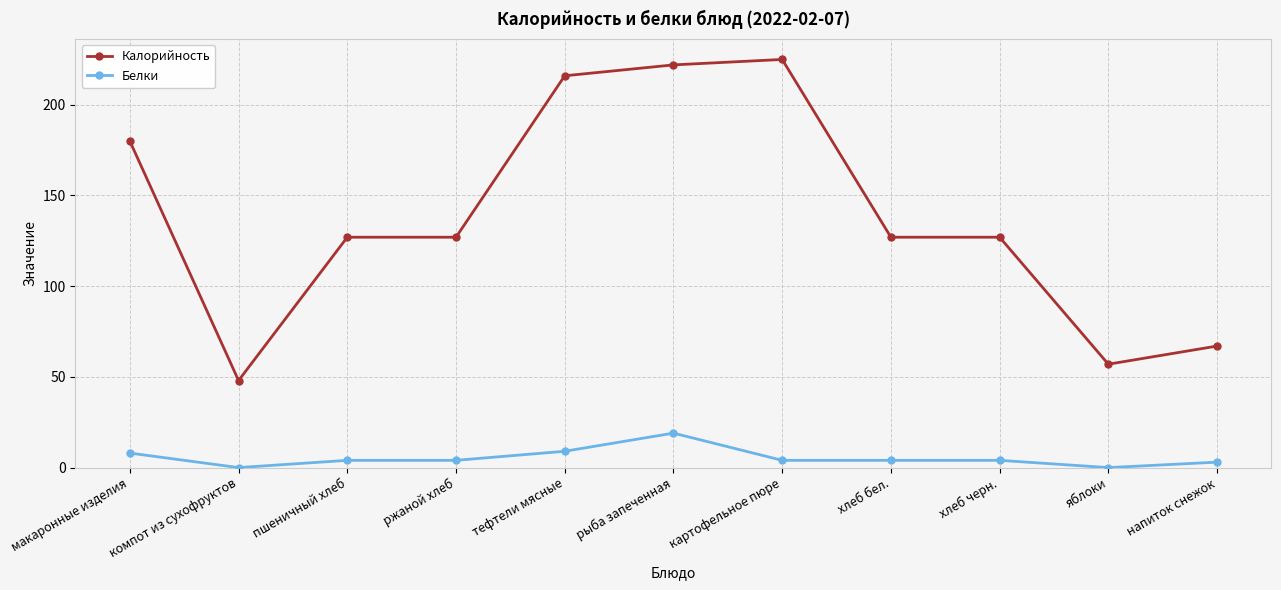

True or false: Калорийность has a value of 48 at компот из сухофруктов.

True